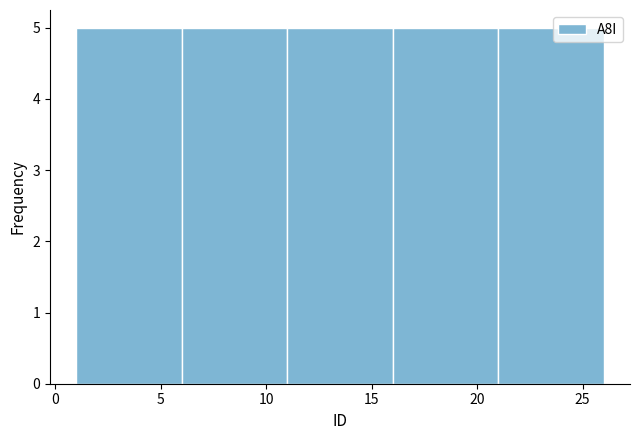

Reading left to right, list every bar in this chart as the range it spans on the x-axis followed by its height. The values are not printed on the chart, so give them approximately, as read against the axis.

1 to 6: 5
6 to 11: 5
11 to 16: 5
16 to 21: 5
21 to 26: 5